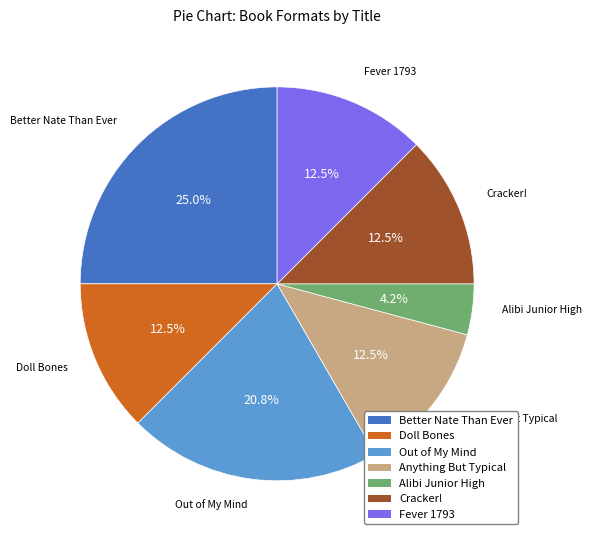

Which slice is the smallest?

Alibi Junior High